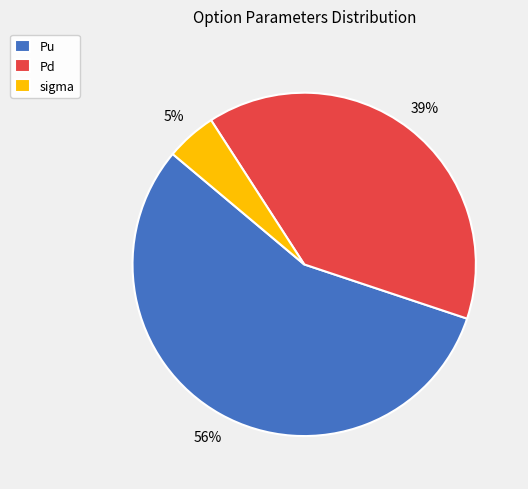

Which has a higher value, Pu or sigma?

Pu